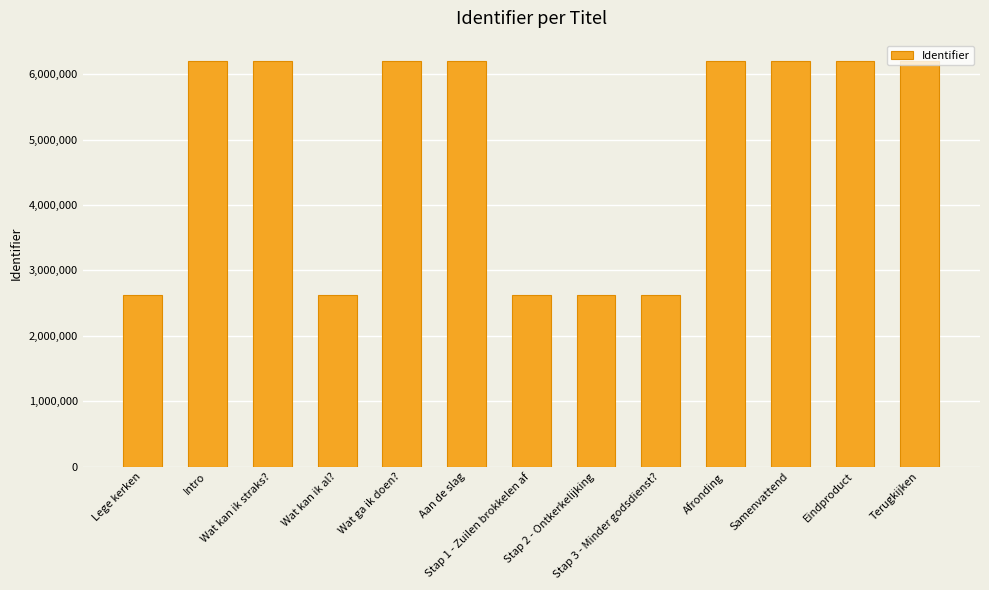

What is the ratio of the value at Eindproduct to the value at Wat ga ik doen??

1.0